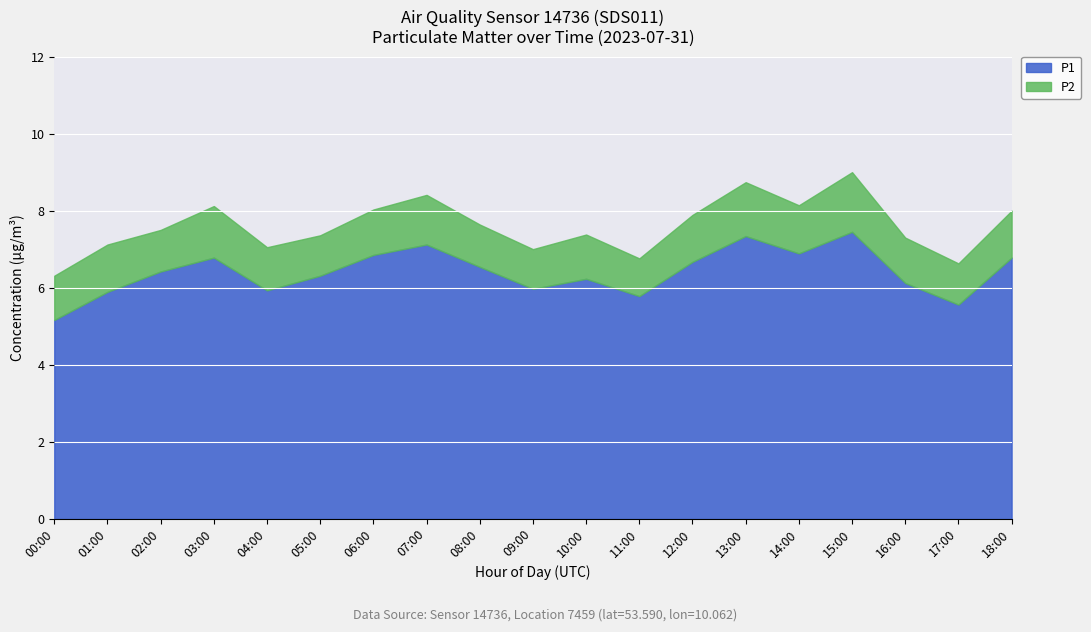

Reading left to right, extract all data points from this chart.

P1: 5.2	5.9	6.4	6.8	5.9	6.3	6.8	7.1	6.5	6.0	6.2	5.8	6.7	7.3	6.9	7.5	6.1	5.6	6.8
P2: 1.1	1.2	1.1	1.3	1.1	1.1	1.2	1.3	1.1	1.0	1.1	1.0	1.2	1.4	1.2	1.6	1.2	1.1	1.2